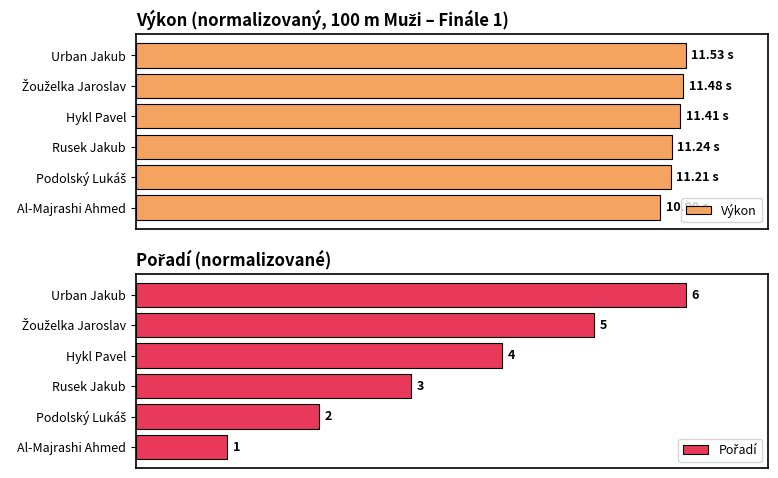

Is it true that Pořadí equals 43.8 at Hykl Pavel?

False